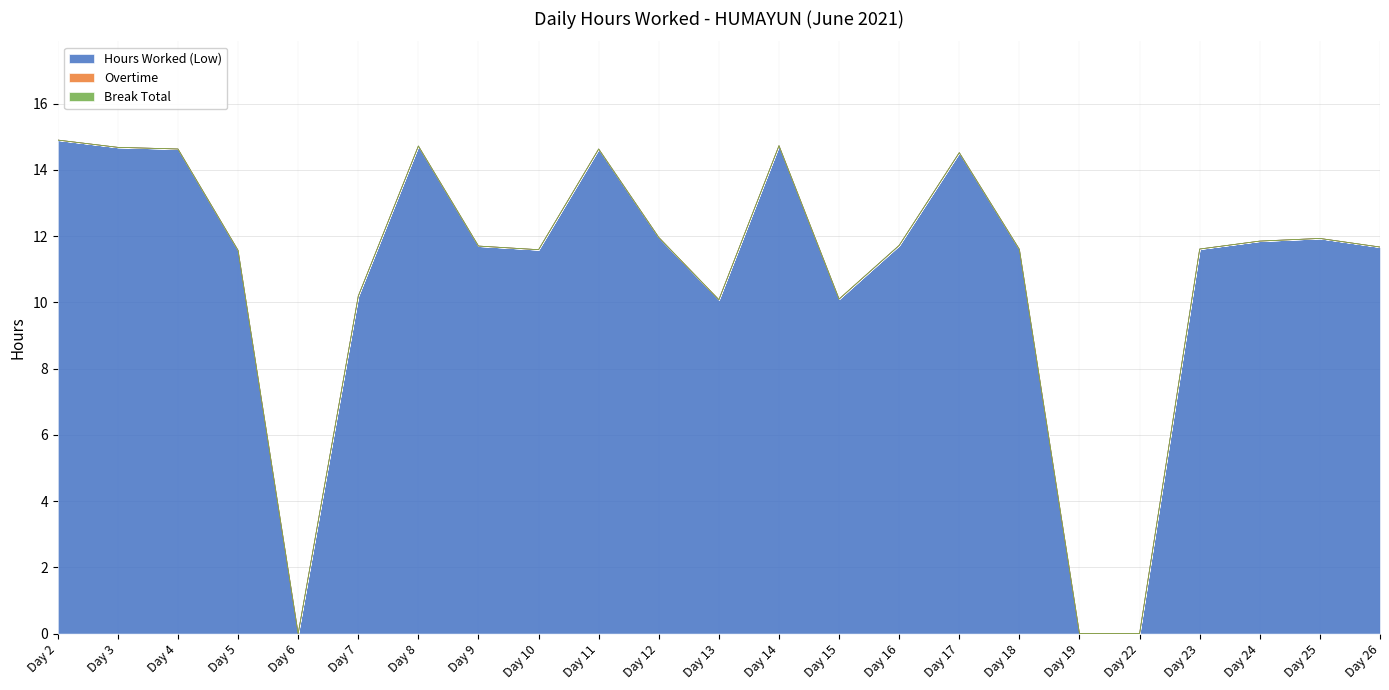

At which label does Hours Worked (Low) reach its minimum?

Day 6